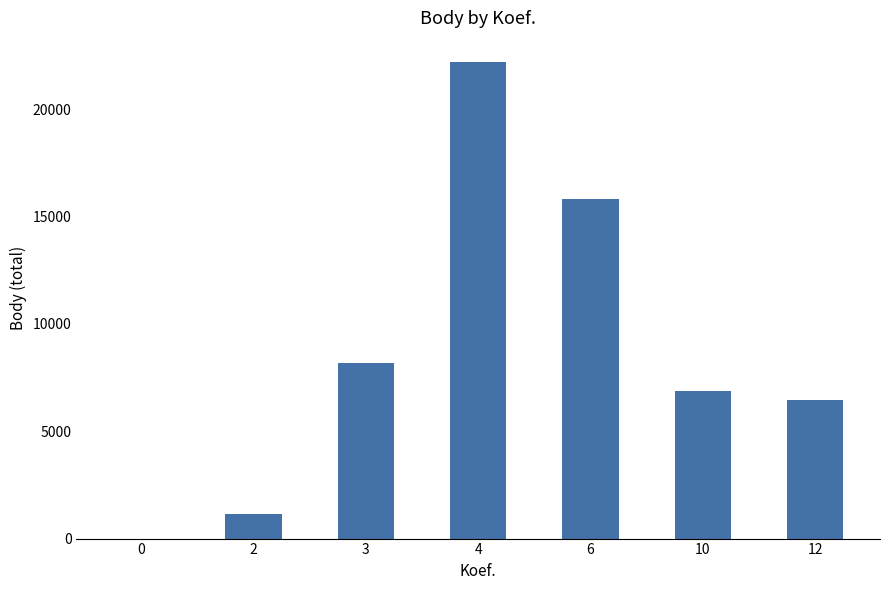

What is the change in value from 2 to 10?

+5737